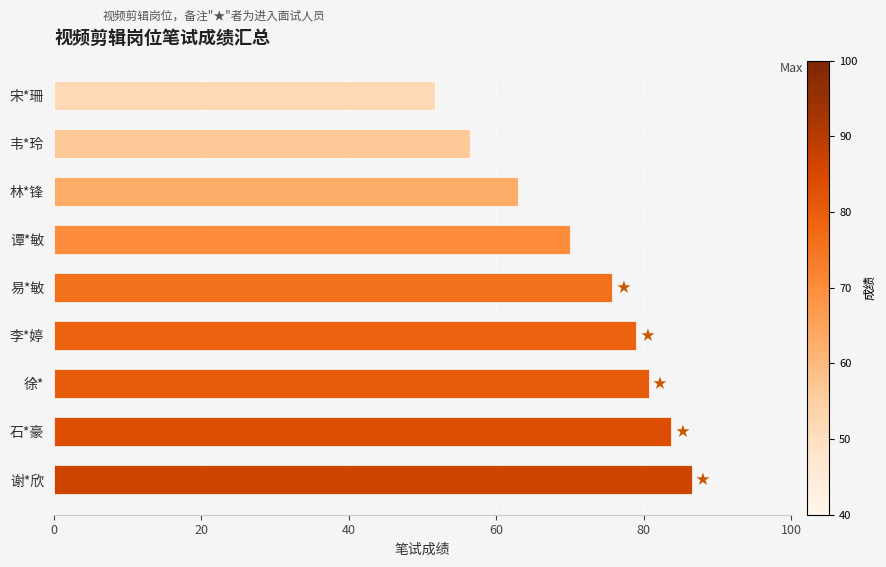

How many values exceed 75?

5